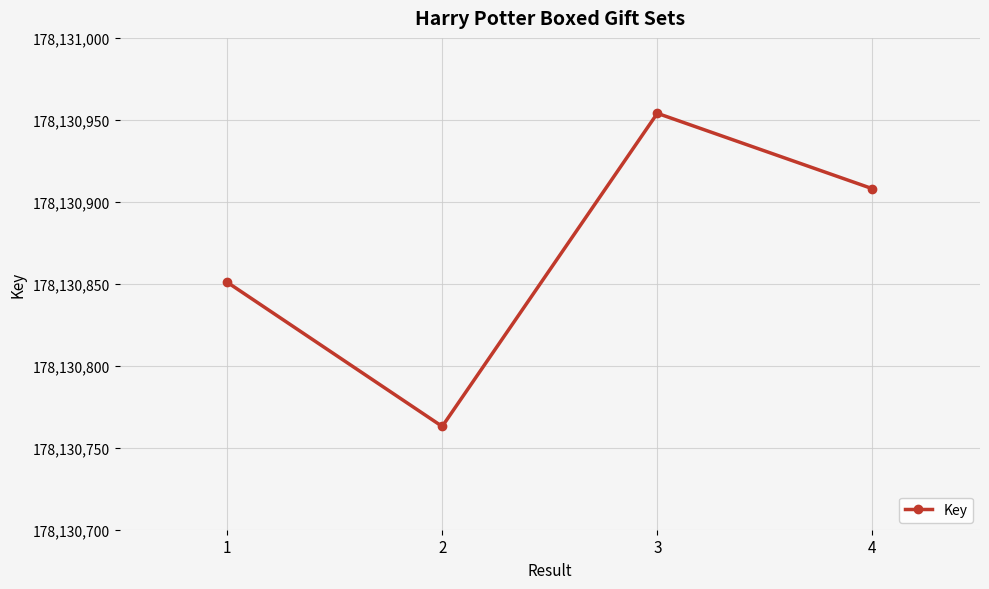

At which category does the data reach its first local peak?

3